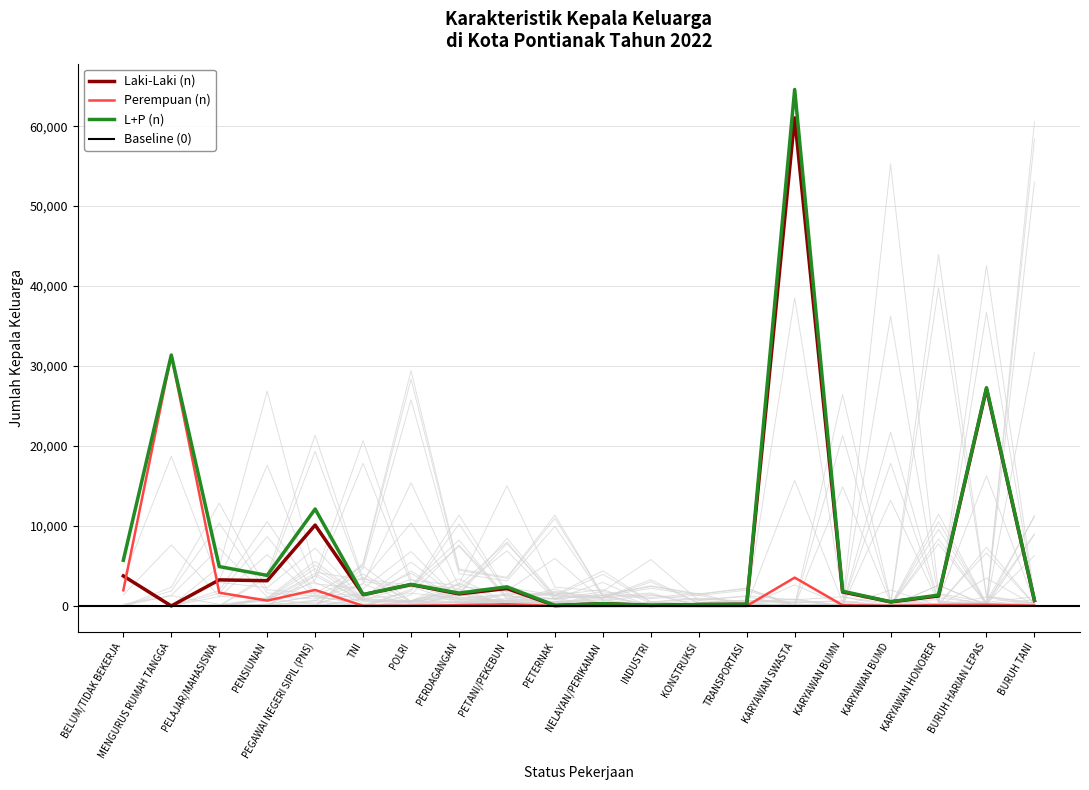

Which category has the highest value across all series?

KARYAWAN SWASTA